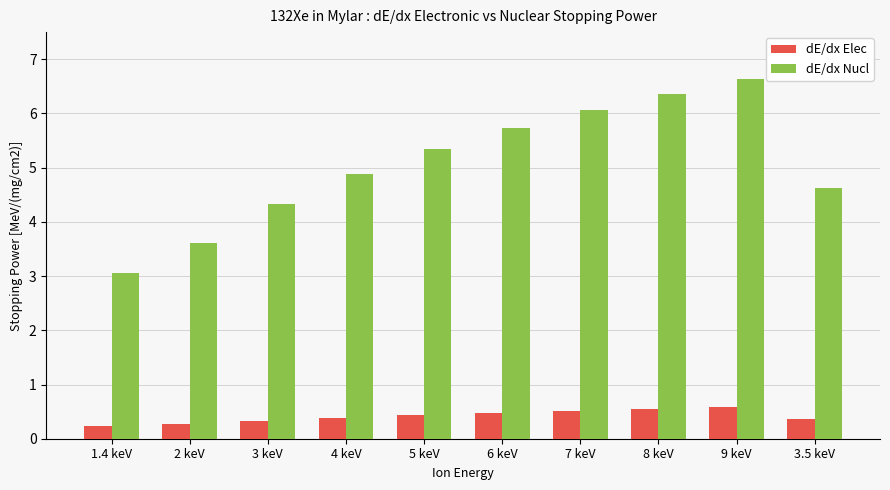

Does the chart contain any negative values?

No